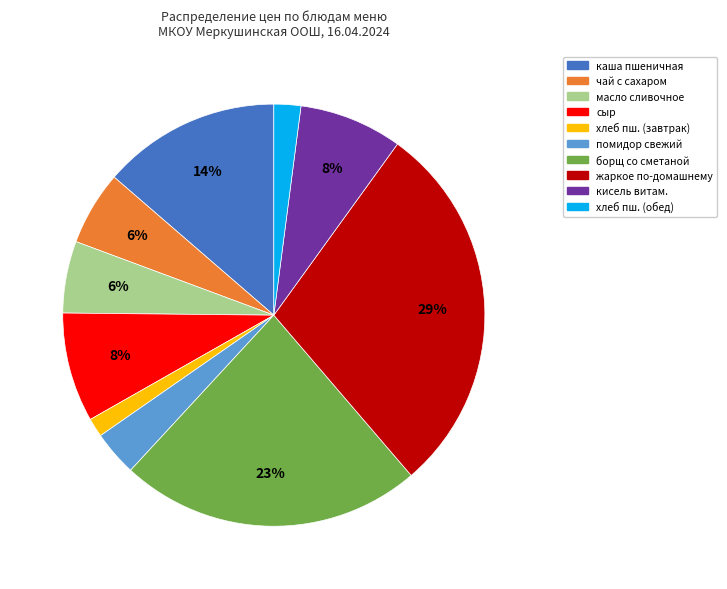

To the nearest percent, what is the average slice percentage?

10%